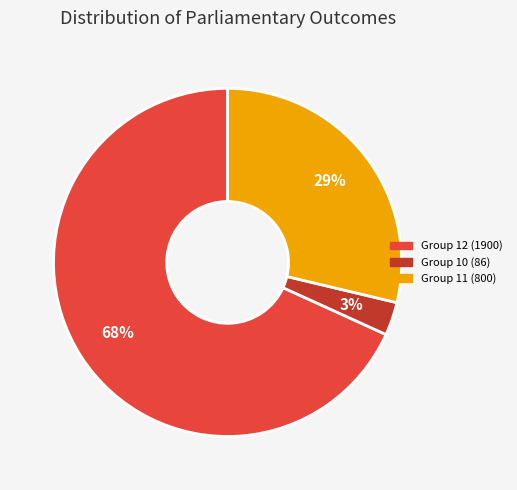

Combined, do Group 11 (800) and Group 10 (86) account for over 50%?

No